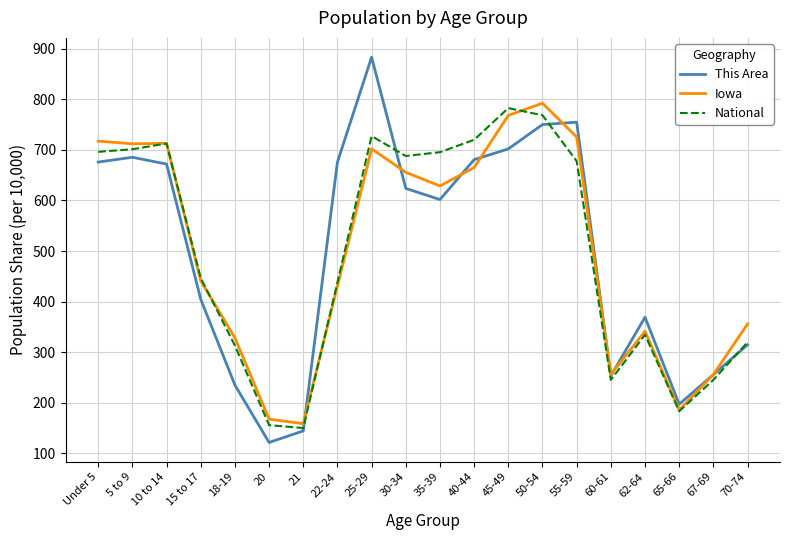

Read the Iowa value at 21.

158.6